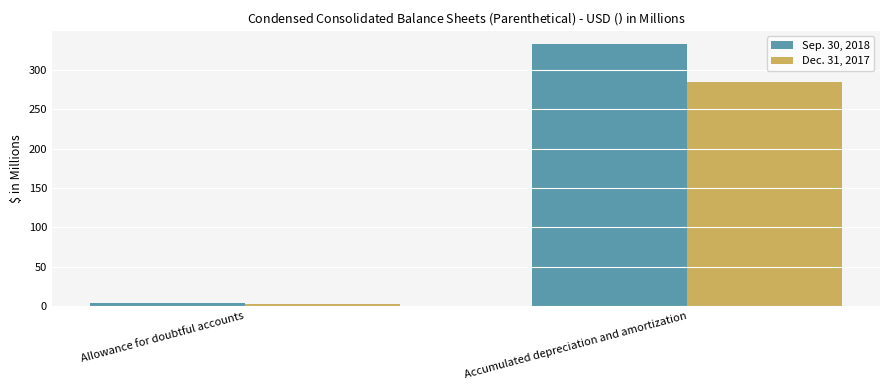

What is the sum of all Sep. 30, 2018 values?

337.6